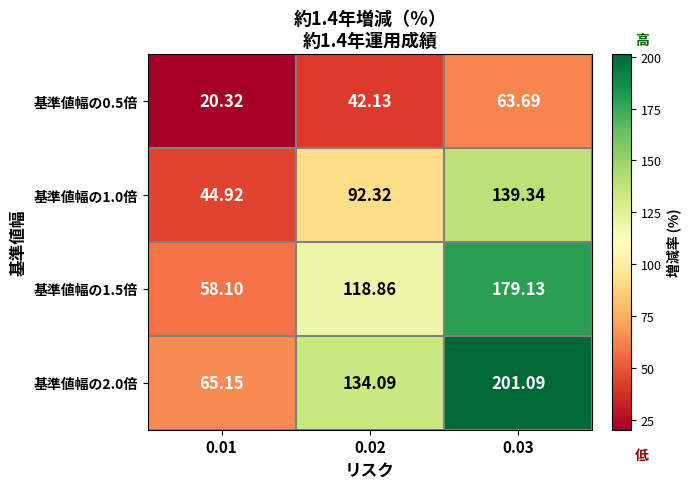

Rank the series by their maximum value, from highest to lowest.

基準値幅の2.0倍, 基準値幅の1.5倍, 基準値幅の1.0倍, 基準値幅の0.5倍